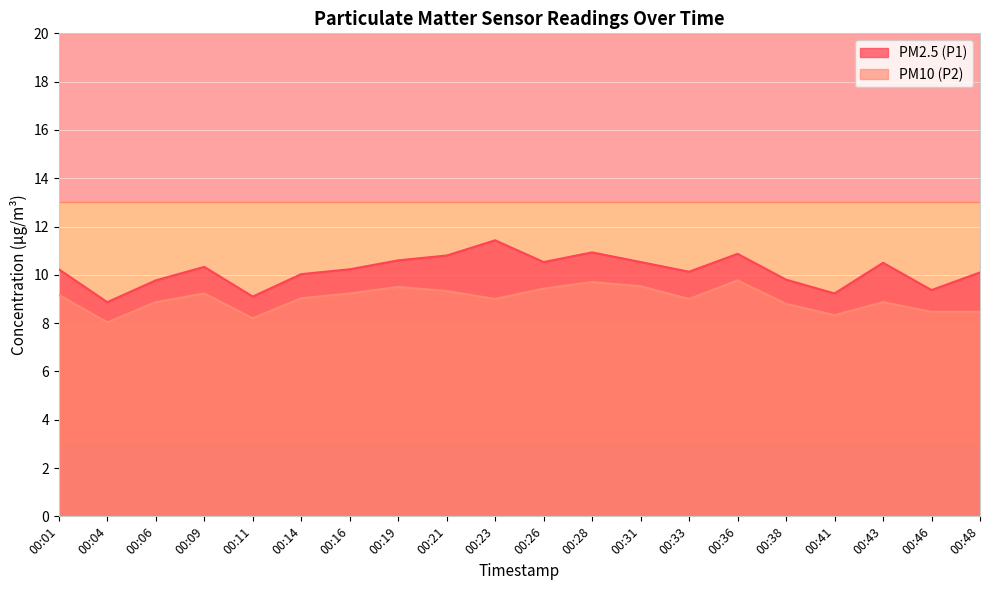

How many interior local valleys does the PM10 (P2) series have?

5